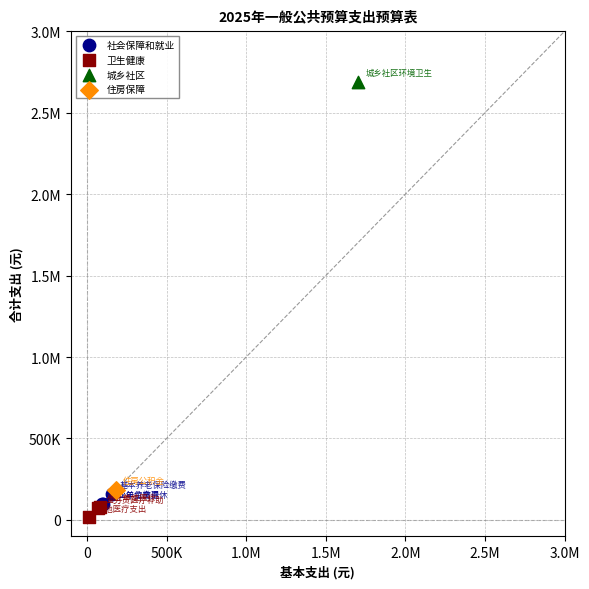

What are all the series names shown in the legend?

社会保障和就业, 卫生健康, 城乡社区, 住房保障